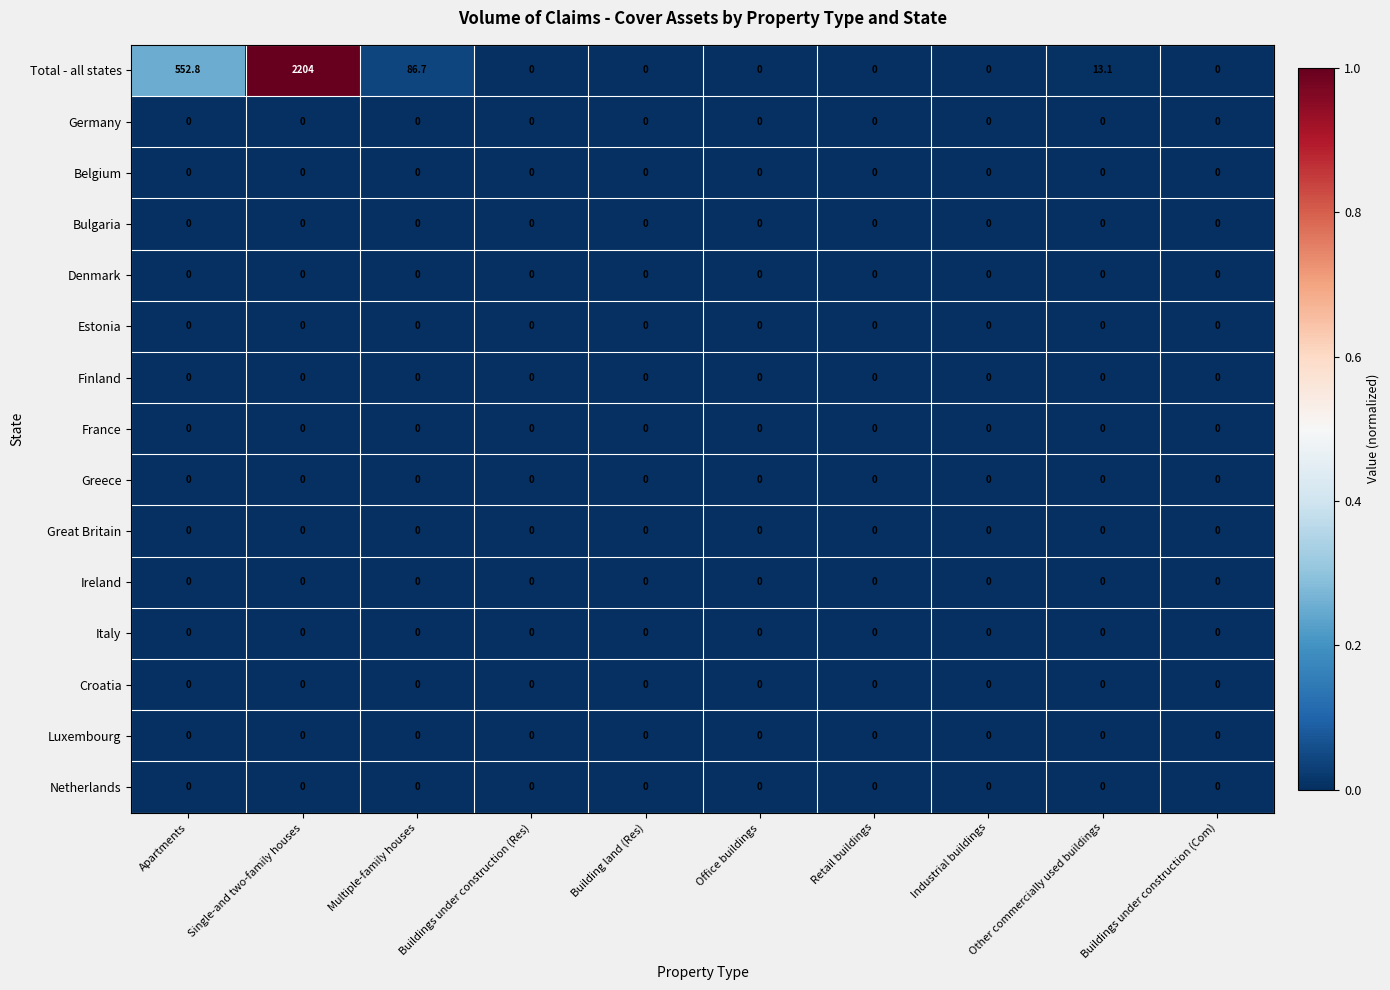

What is the maximum value for Total - all states?

2204.0